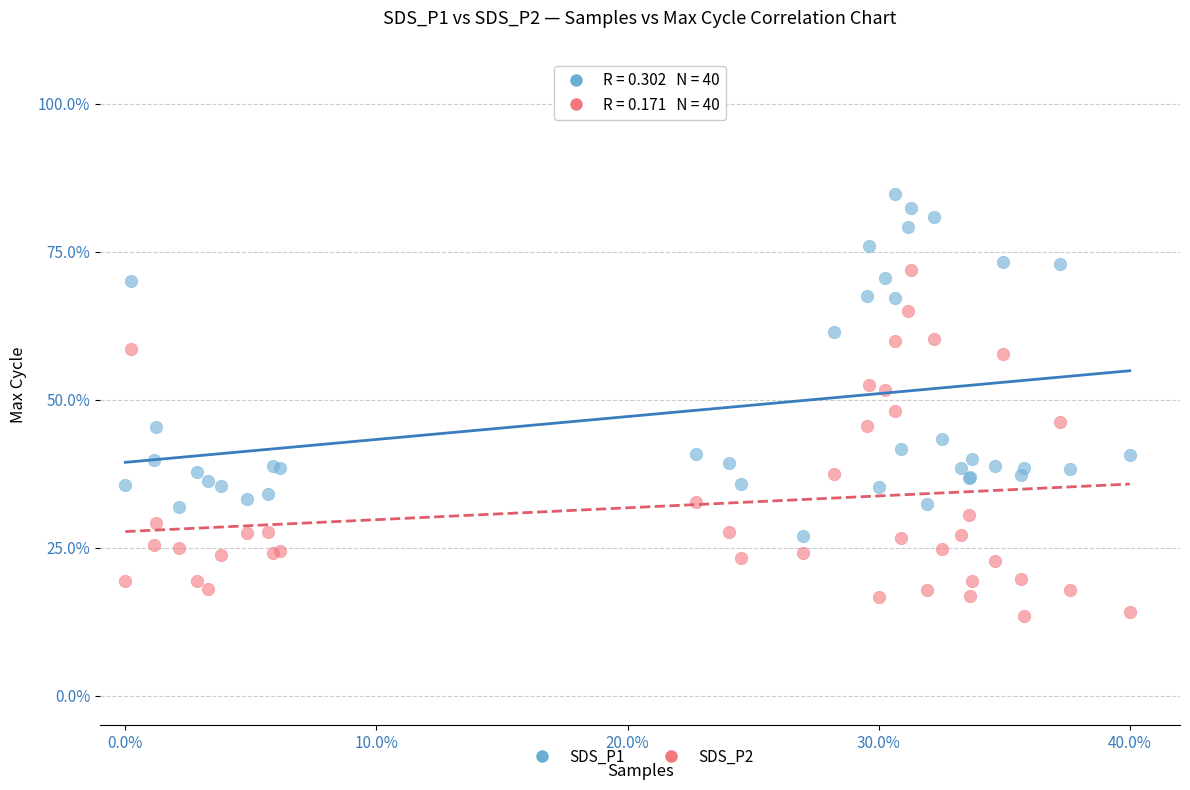

Which series reaches the minimum Y coordinate?

SDS_P2